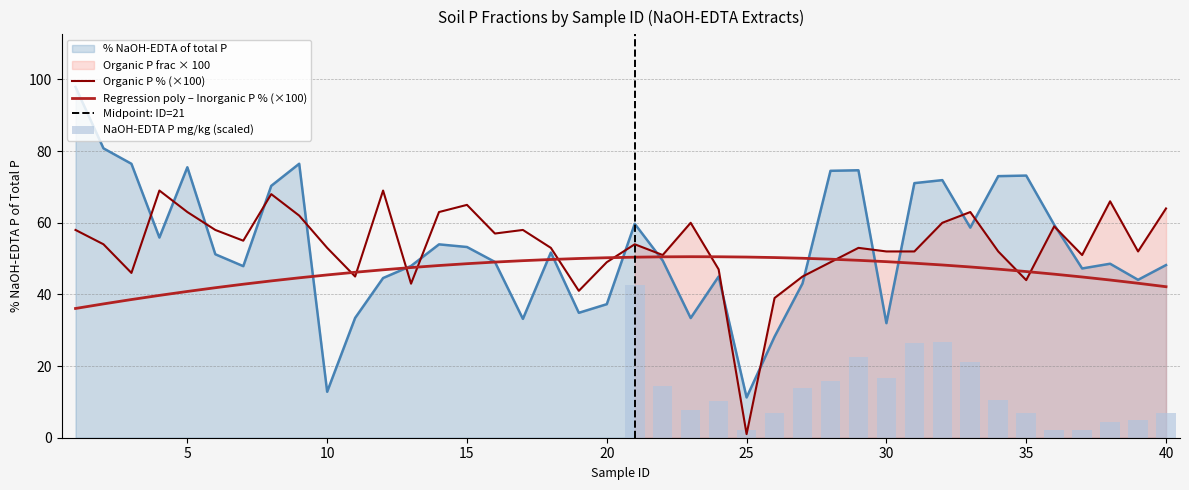

At how many categories does at least one series exceed 56?

25